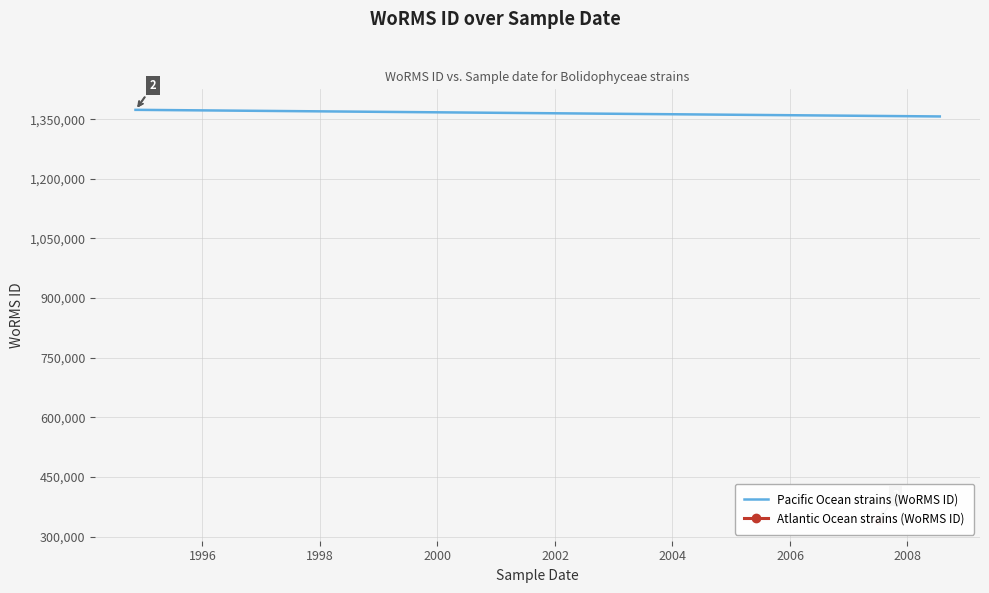

Which has a higher value, 1998 or 2000?

1998